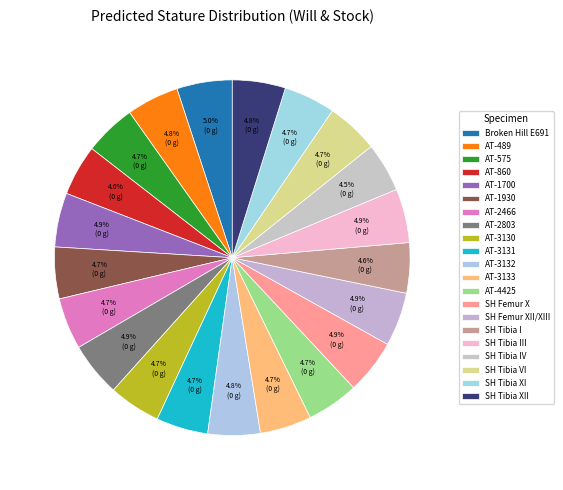

To the nearest percent, what is the average slice percentage?

5%